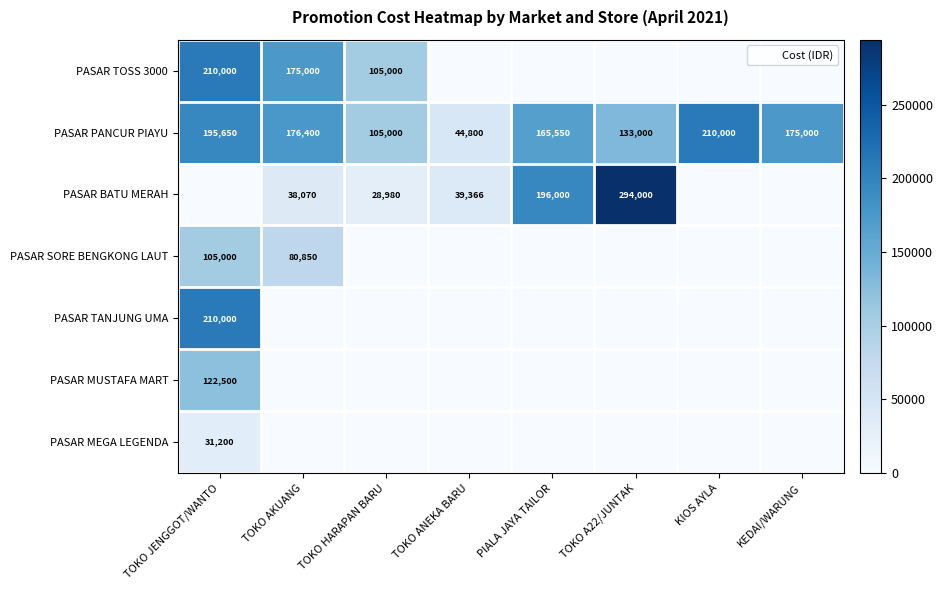

What is the difference between the maximum and second lowest values in the PASAR PANCUR PIAYU series?

105000